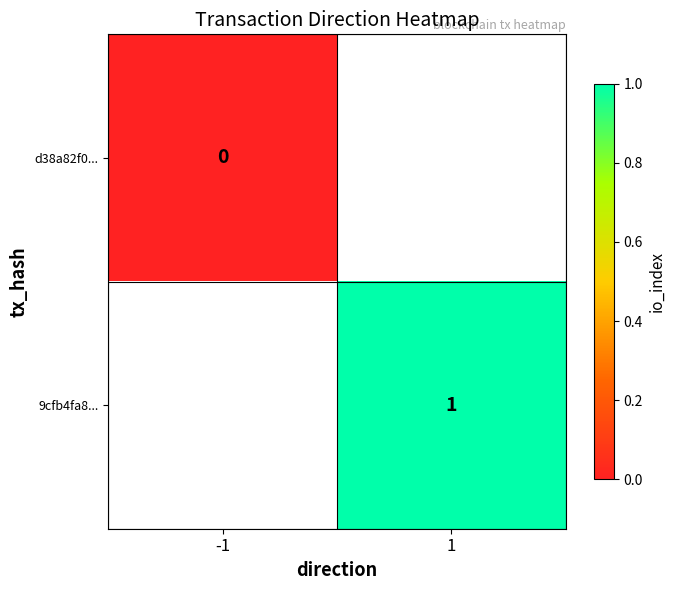

Is the value of d38a82f0... at -1 greater than the value of 9cfb4fa8... at 1?

No